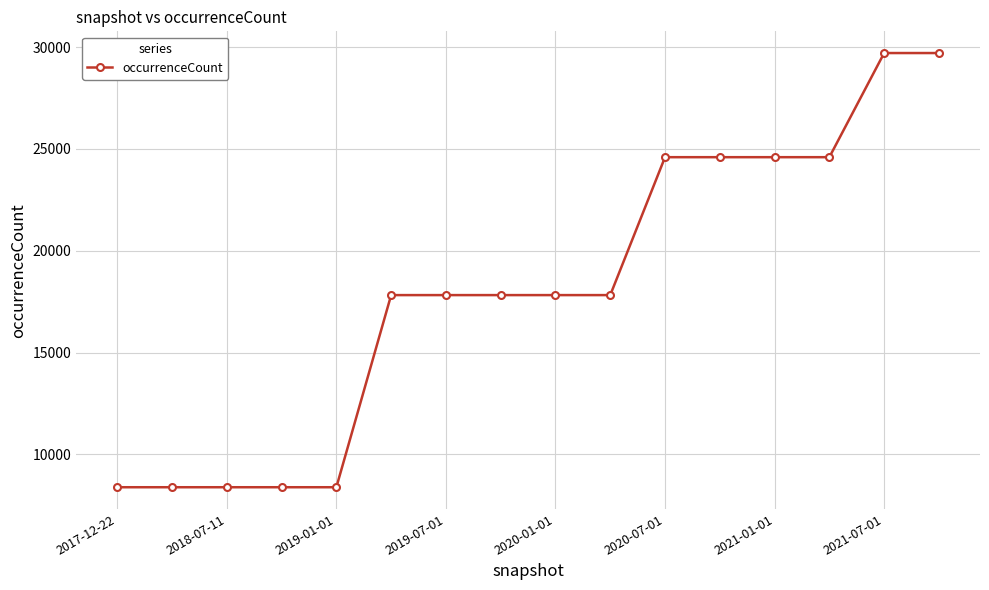

What is the average value?

18054